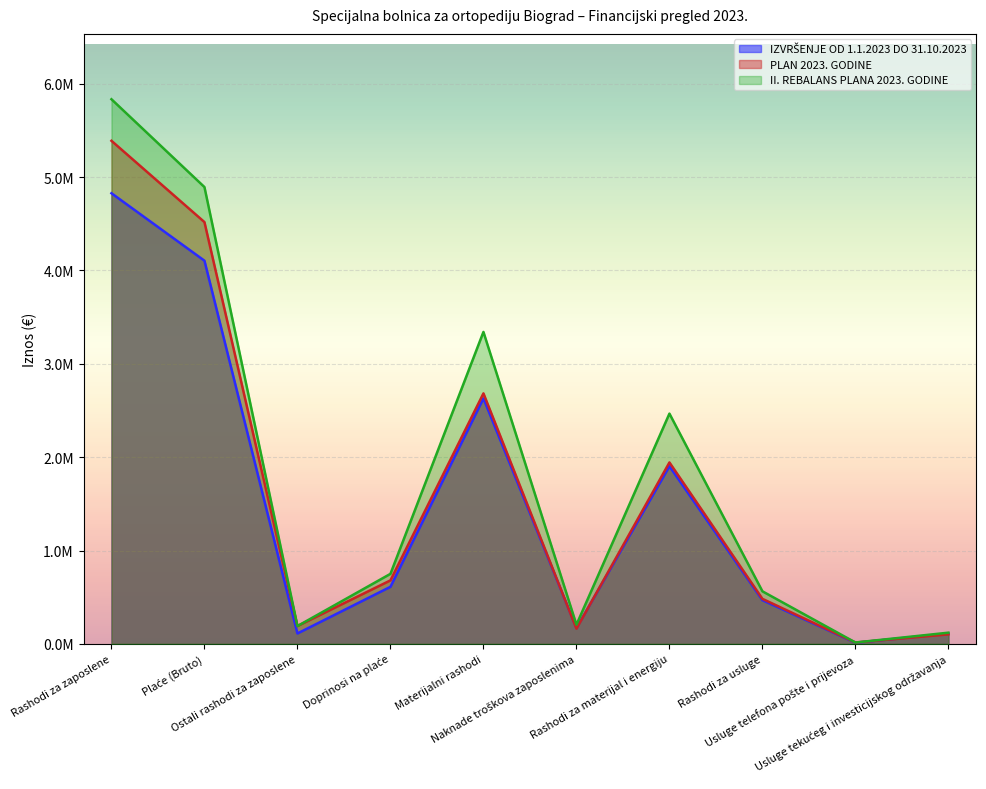

How many distinct data groups are displayed?

3